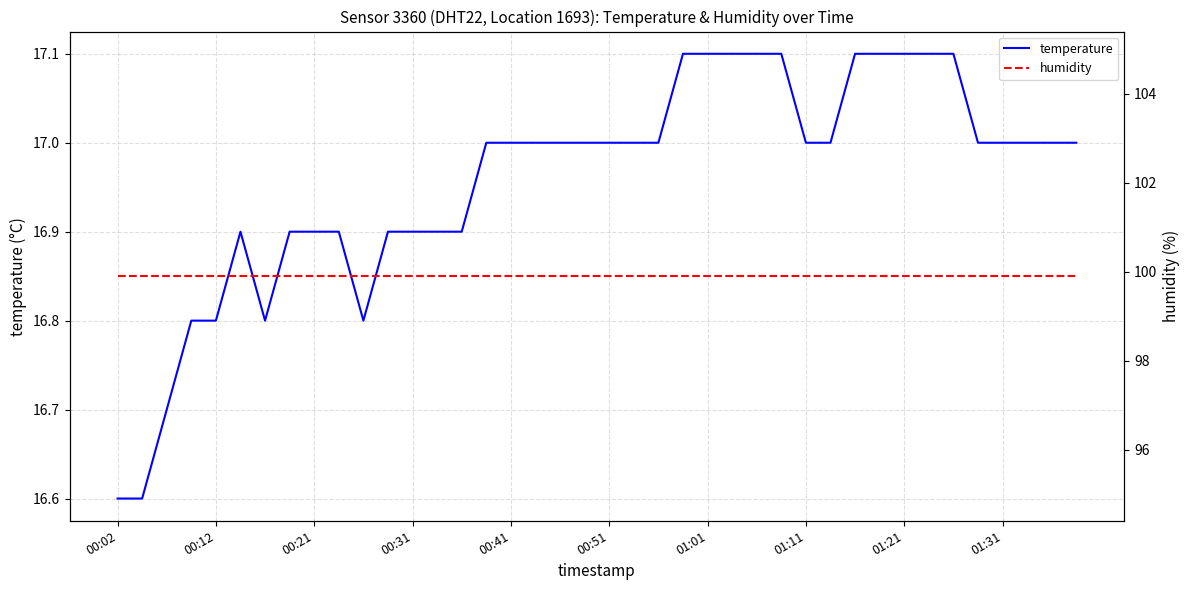

Does the chart have visible grid lines?

Yes